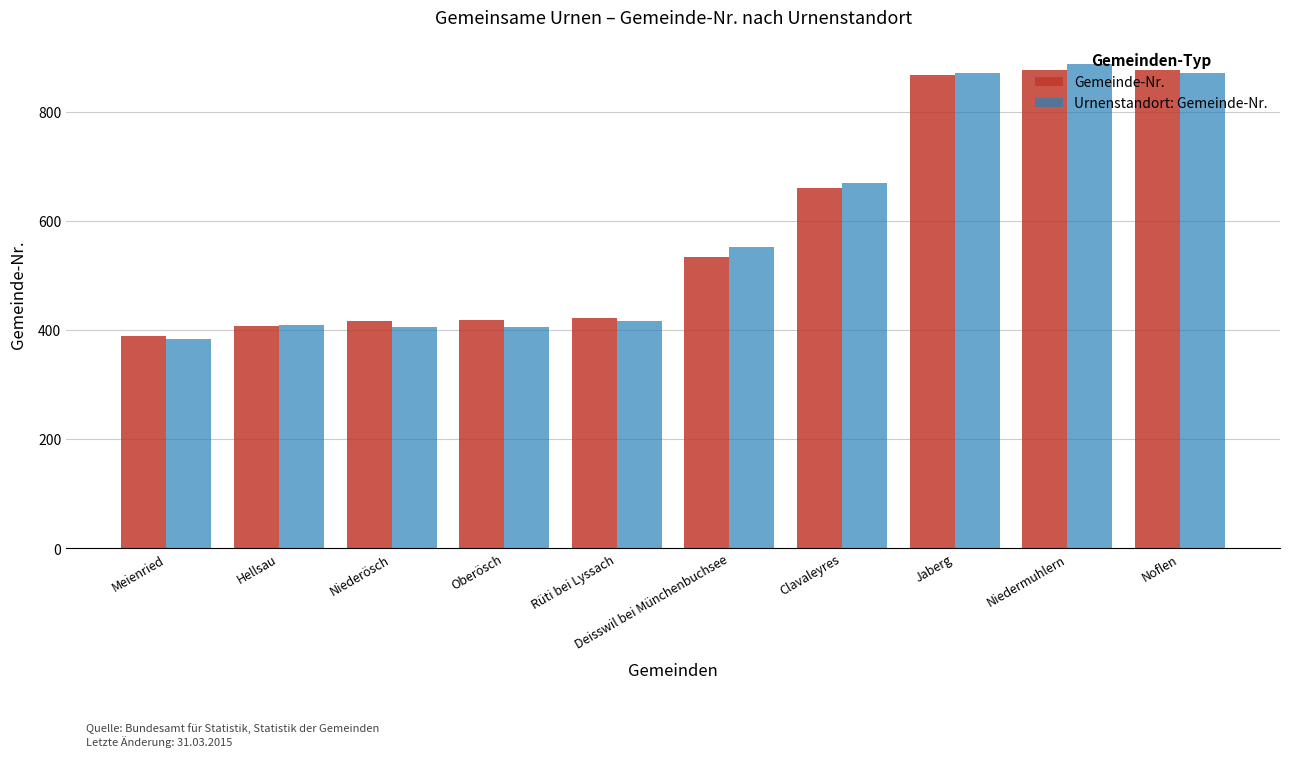

What is the minimum value shown in the chart?

383